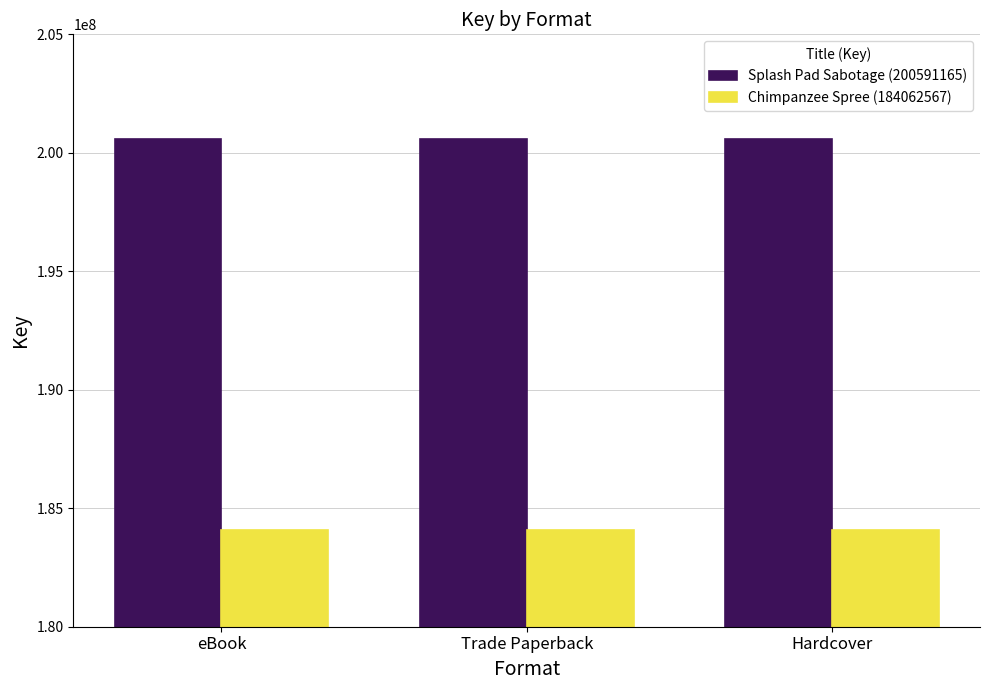

Count the number of categories in the chart.

3